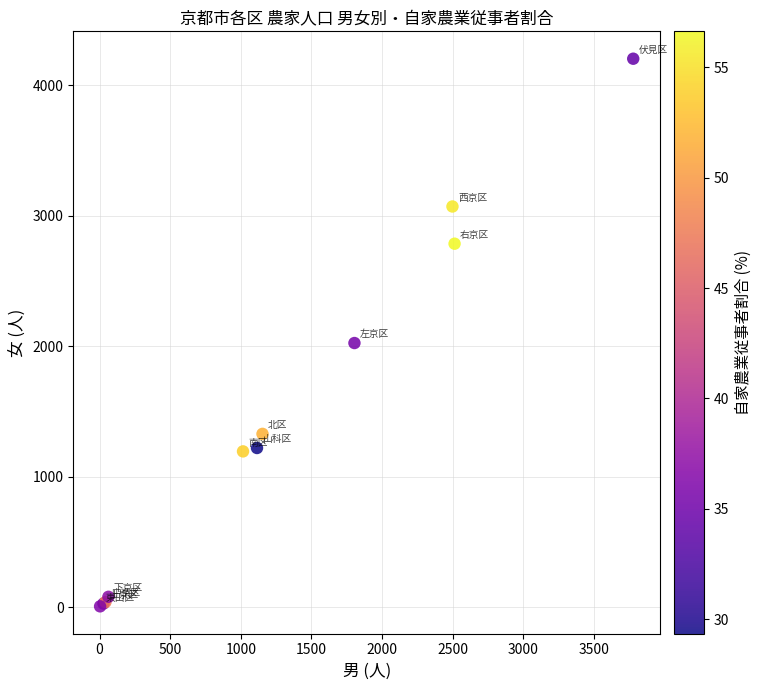

What Y value in the scatter plot is closest to 2104?

2024